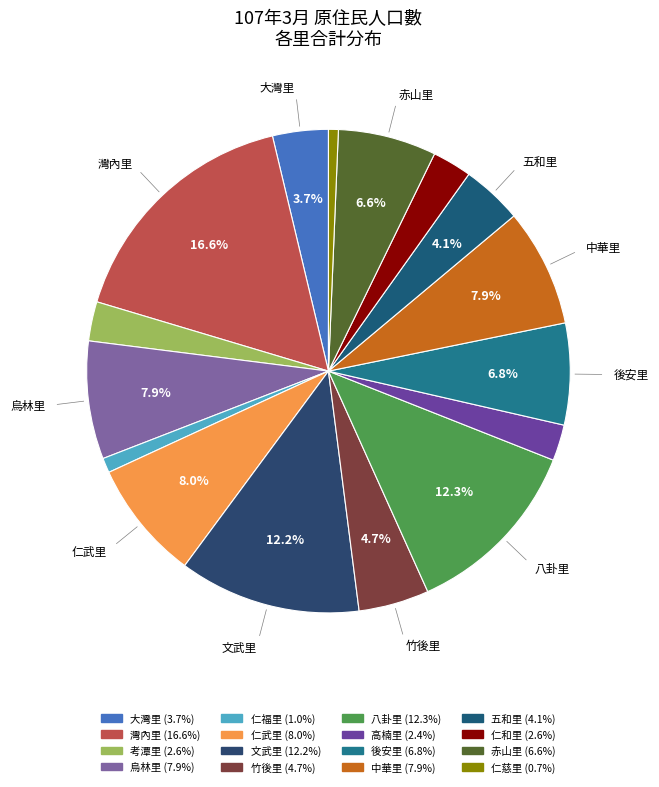

Count the number of slices in the pie.

16